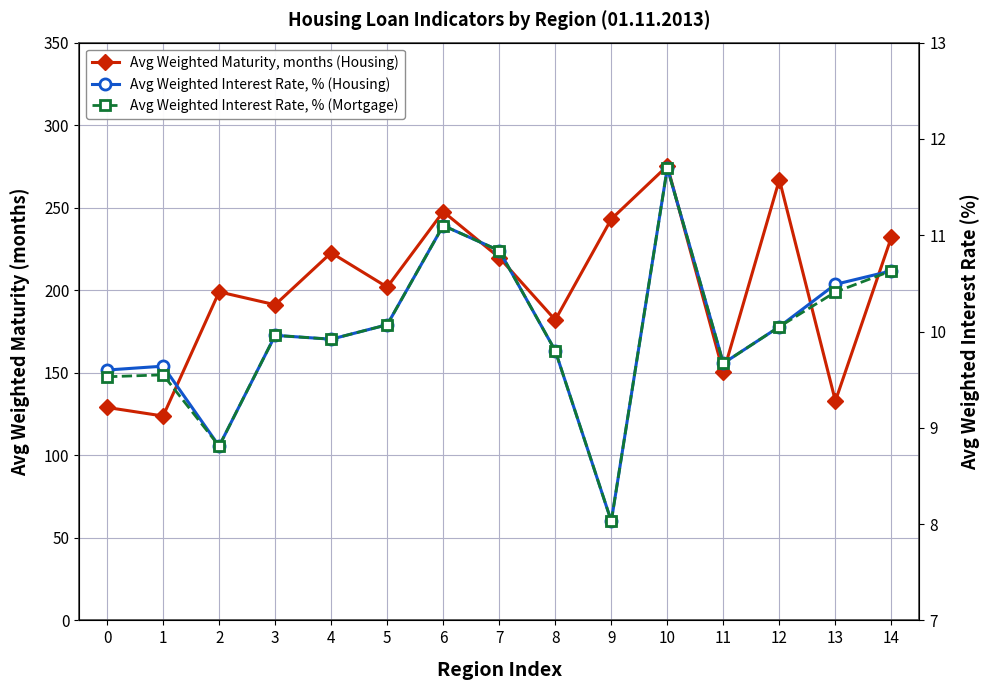

In Avg Weighted Interest Rate, % (Mortgage), how many points are lower than both neighbors (excluding endpoints)?

4